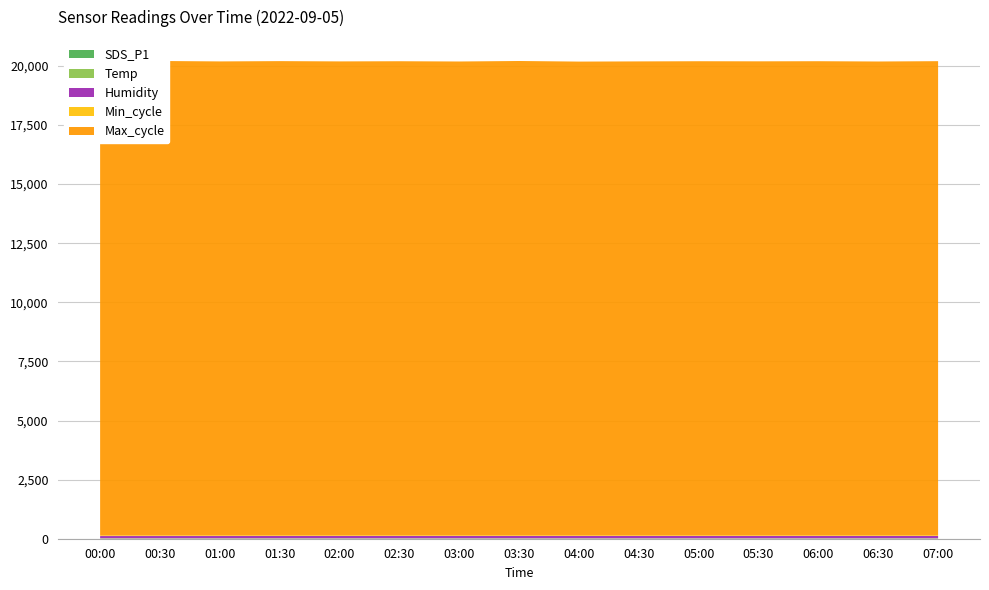

Reading right to left, transcribe all the data shown in this chart.

SDS_P1: 07:00=0.0	06:30=0.0	06:00=0.0	05:30=0.0	05:00=0.0	04:30=0.0	04:00=0.0	03:30=0.0	03:00=0.0	02:30=0.0	02:00=0.0	01:30=0.0	01:00=0.0	00:30=0.0	00:00=0.0
Temp: 07:00=18.7	06:30=18.4	06:00=18.2	05:30=18.1	05:00=18.0	04:30=18.1	04:00=18.1	03:30=18.2	03:00=18.3	02:30=18.4	02:00=18.5	01:30=18.6	01:00=18.9	00:30=19.1	00:00=19.4
Humidity: 07:00=96.1	06:30=96.5	06:00=96.8	05:30=97.0	05:00=97.2	04:30=97.0	04:00=97.1	03:30=97.0	03:00=96.8	02:30=96.7	02:00=96.5	01:30=96.2	01:00=95.6	00:30=95.1	00:00=94.0
Min_cycle: 07:00=29.0	06:30=29.0	06:00=29.0	05:30=29.0	05:00=29.0	04:30=29.0	04:00=29.0	03:30=29.0	03:00=29.0	02:30=29.0	02:00=29.0	01:30=29.0	01:00=29.0	00:30=29.0	00:00=29.0
Max_cycle: 07:00=20056.0	06:30=20042.0	06:00=20054.0	05:30=20049.0	05:00=20053.0	04:30=20046.0	04:00=20038.0	03:30=20063.0	03:00=20042.0	02:30=20053.0	02:00=20046.0	01:30=20058.0	01:00=20046.0	00:30=20064.0	00:00=20053.0